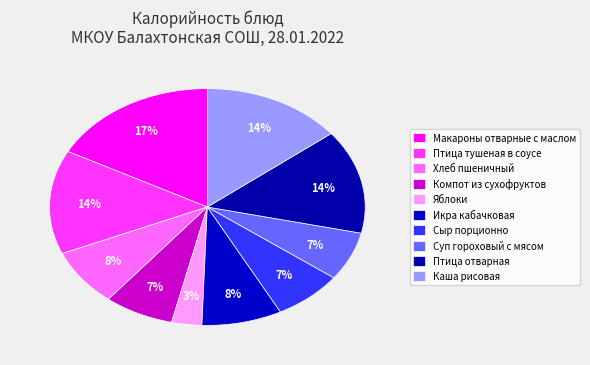

How many segments does this pie chart have?

10